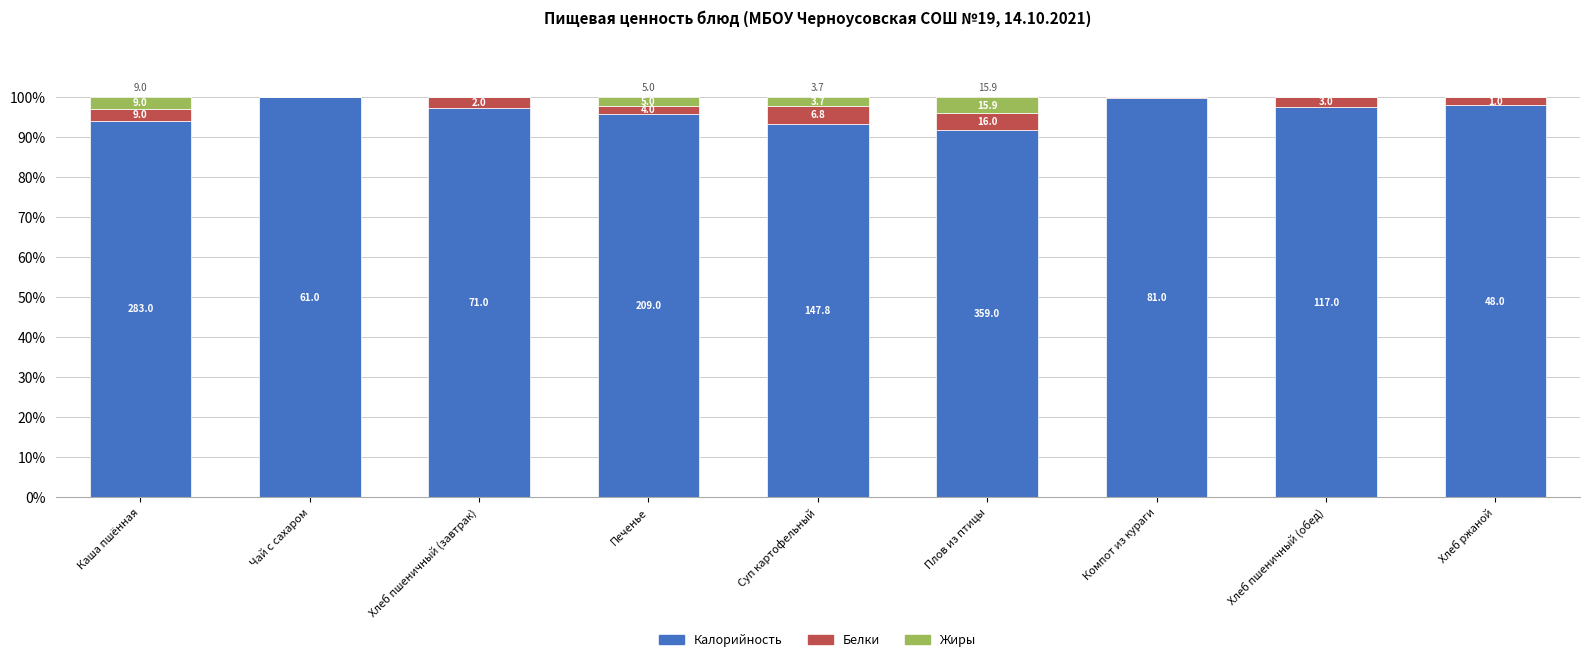

Between Каша пшённая and Хлеб пшеничный (завтрак), which series saw the biggest shift?

Калорийность